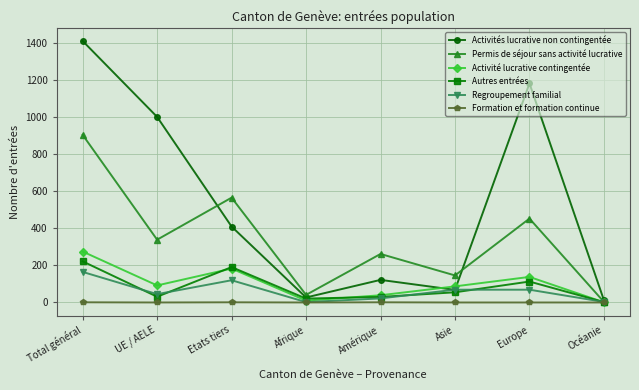

What is the sum of all Activité lucrative contingentée values?

825